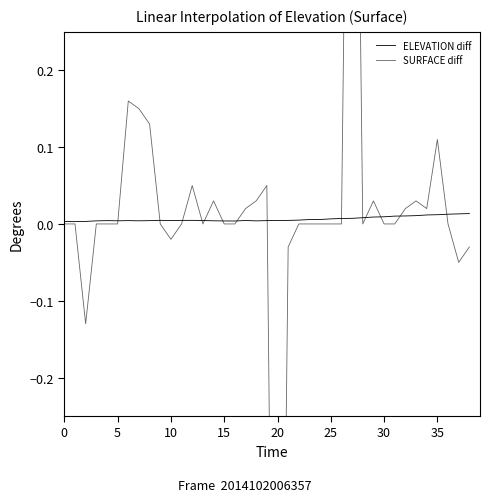

What is the sum of all SURFACE diff values?

0.5